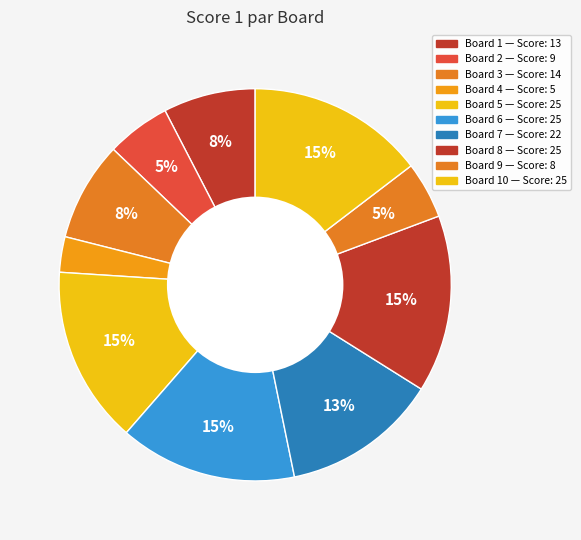

Rank the categories by value from highest to lowest.

5, 6, 8, 10, 7, 3, 1, 2, 9, 4